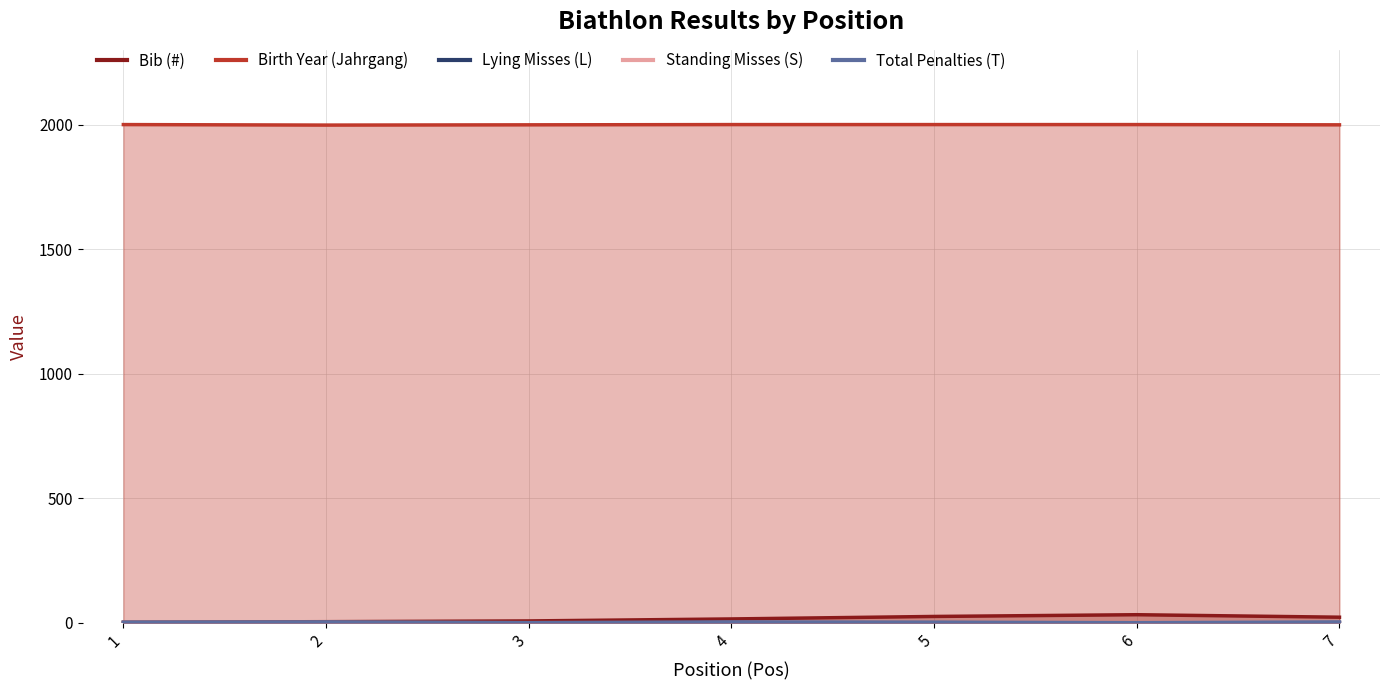

Rank the series by their maximum value, from lowest to highest.

Lying Misses (L), Standing Misses (S), Total Penalties (T), Bib (#), Birth Year (Jahrgang)